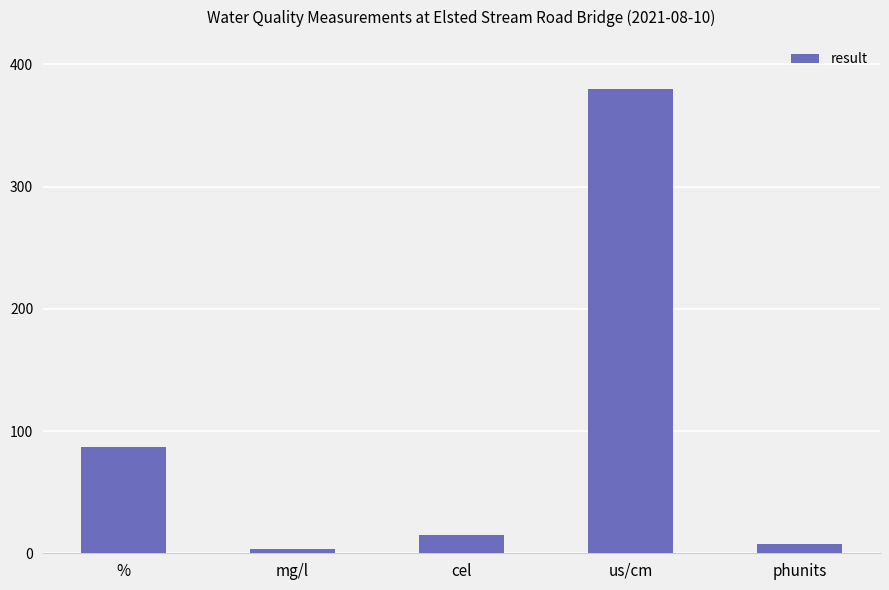

List the labels in order of value, smallest first.

mg/l, phunits, cel, %, us/cm